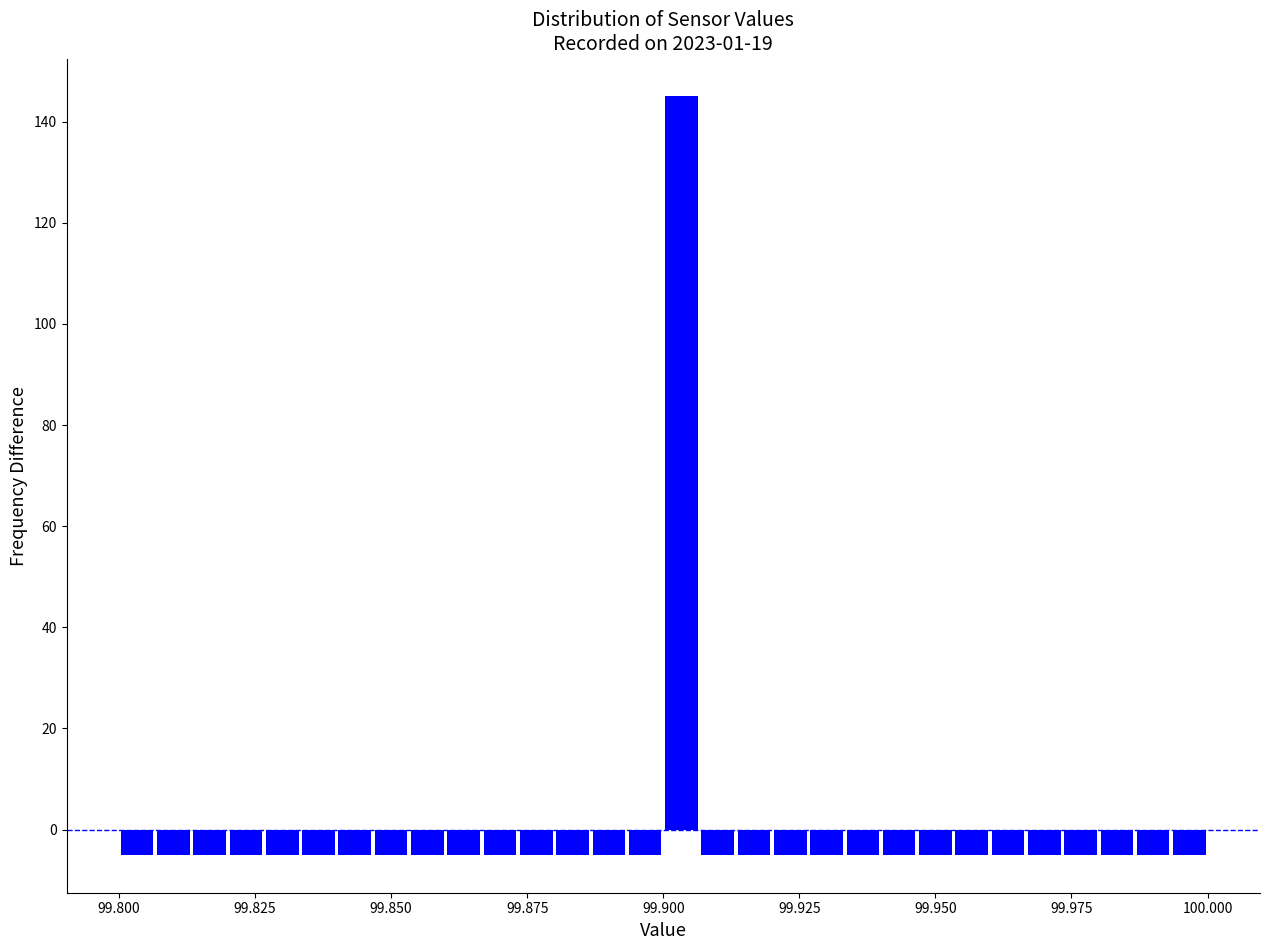

Around what value on the x-axis is the tallest bar? Give the approximate position of its centre, as read against the axis.

99.905